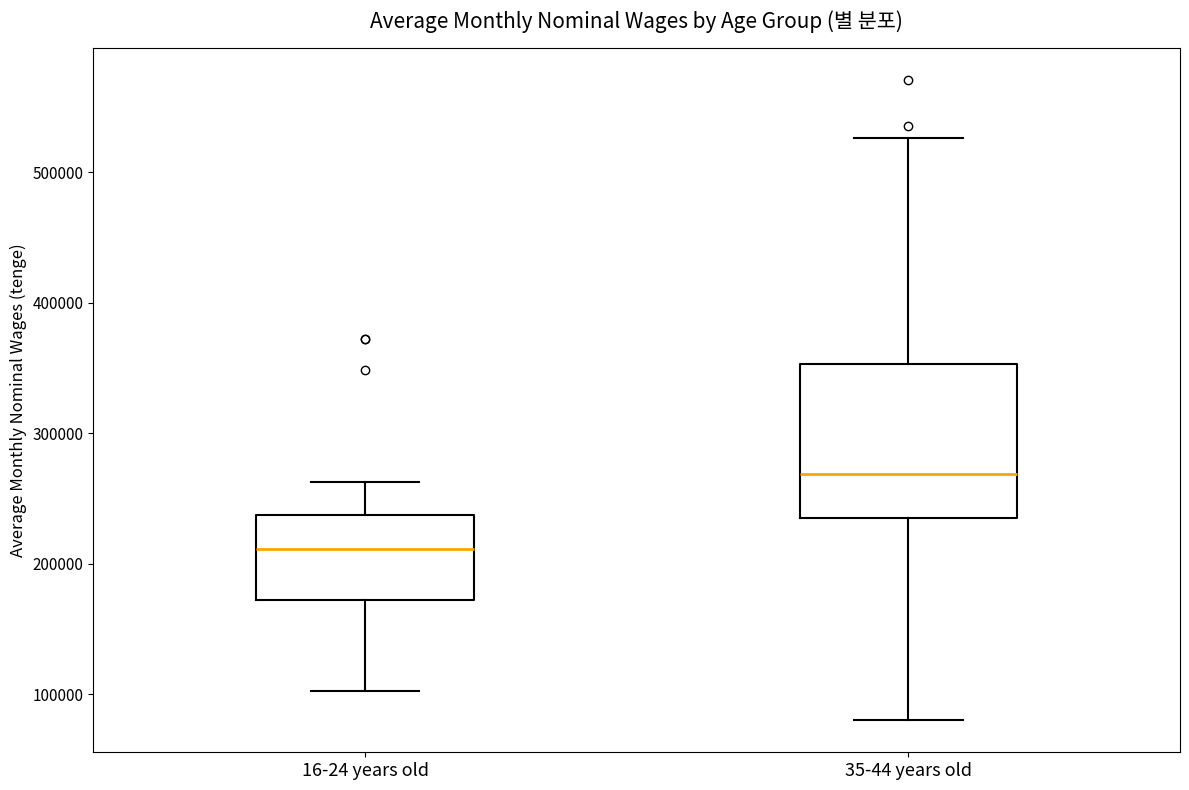

Reading left to right, transcribe this box plot: for each box, give where its median line is, the range the box spans, and where its two whiskers end, as read against the y-axis. The values are not printed on the chart, so give them approximately, as read against the axis.

16-24 years old: median 210000, box 170000 to 240000, whiskers 100000 to 260000
35-44 years old: median 270000, box 240000 to 350000, whiskers 80000 to 530000